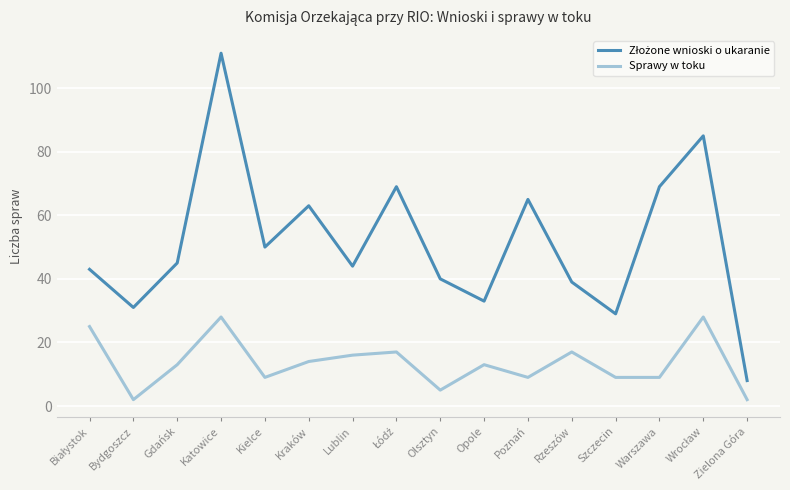

What position from the right is Lublin?

10